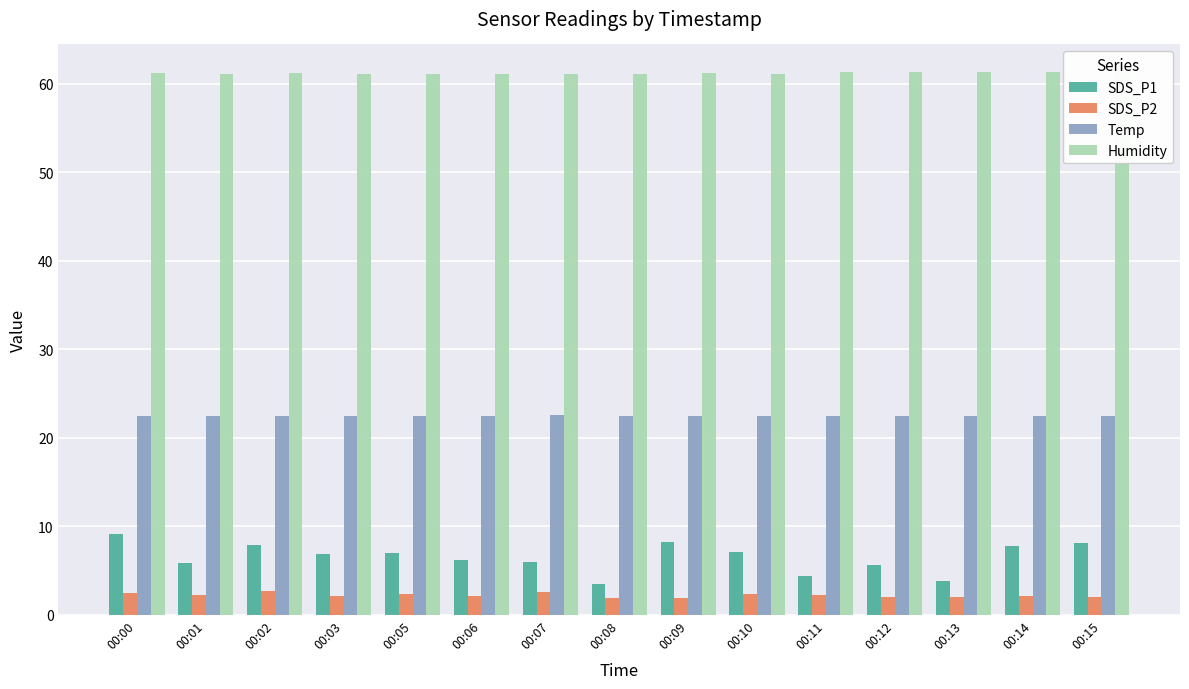

The value of Temp at 00:15 is 9.0. True or false?

False